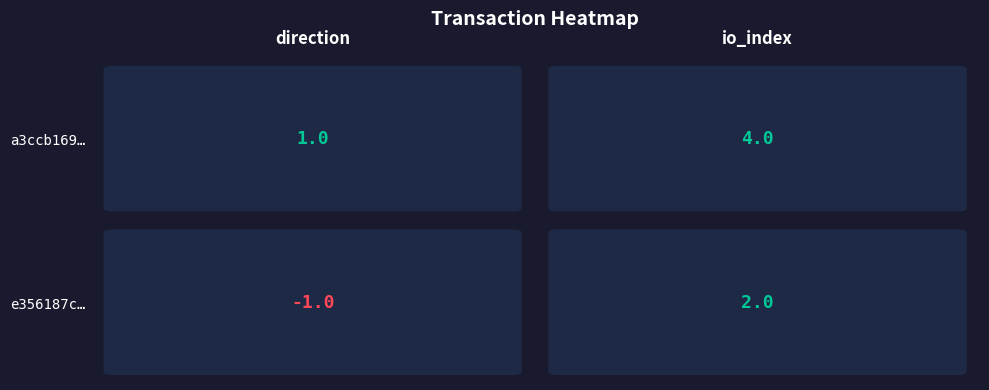

What is the maximum value for e356187c89511d93e8d68f41233a45b5baf355d?

2